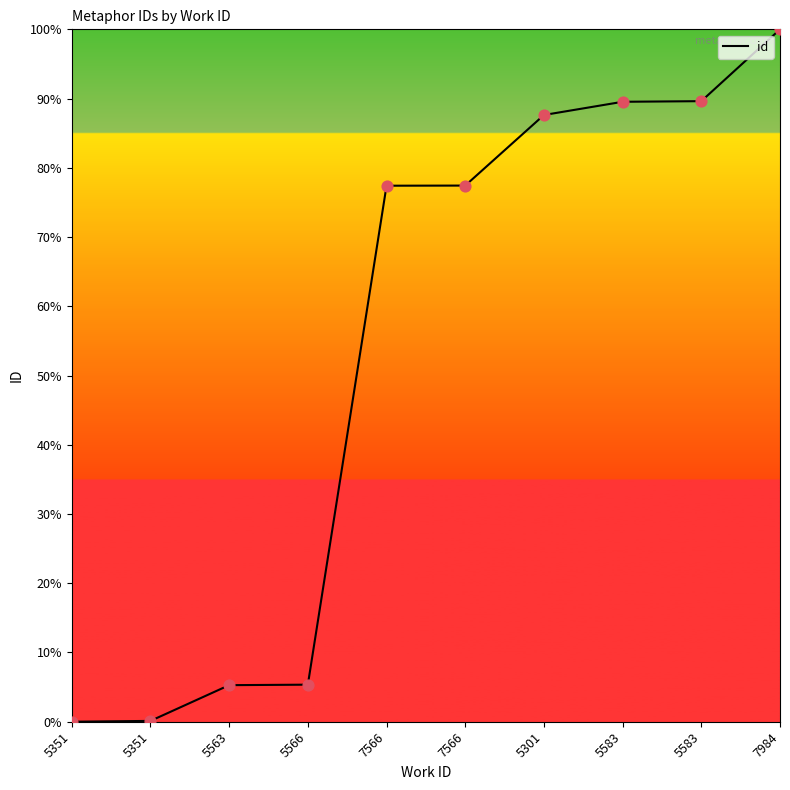

What is the change in value from 5563 to 7984?

+94.7